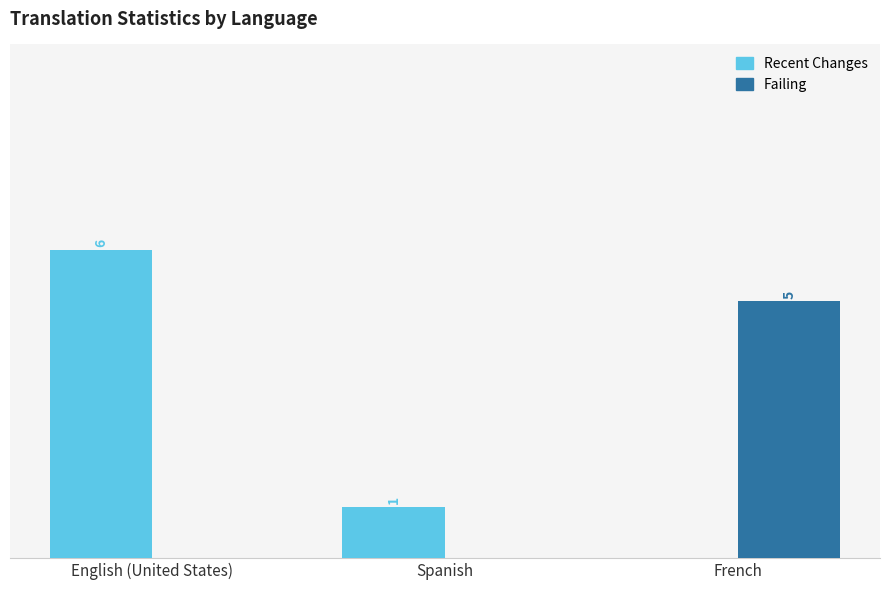

Between English (United States) and Spanish, which series saw the biggest shift?

Recent Changes